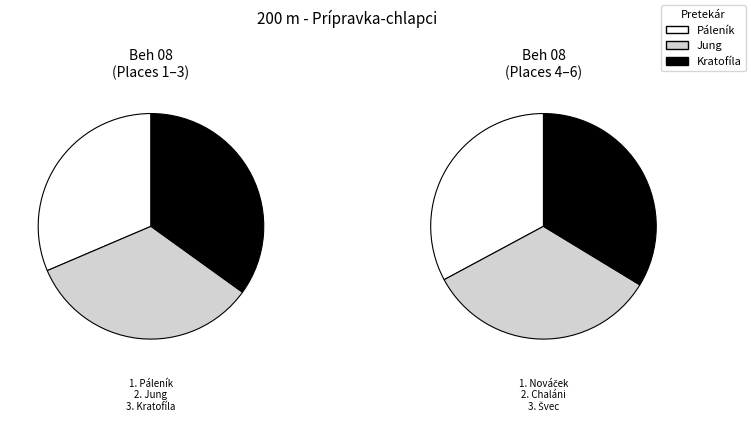

Which category has the smallest portion of the pie?

Páleník Samuel